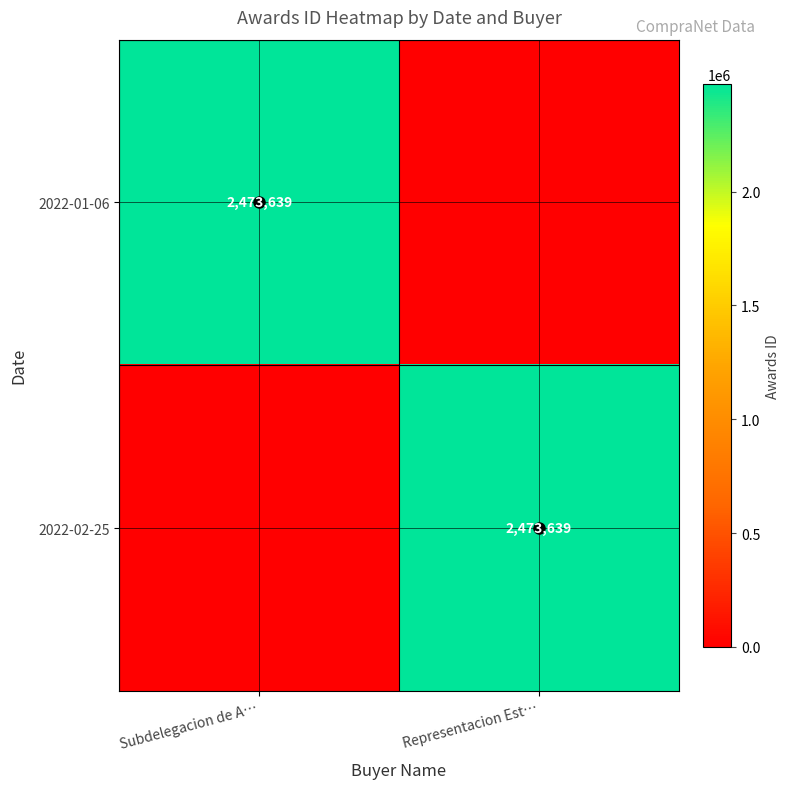

How many data points does each series have?

2